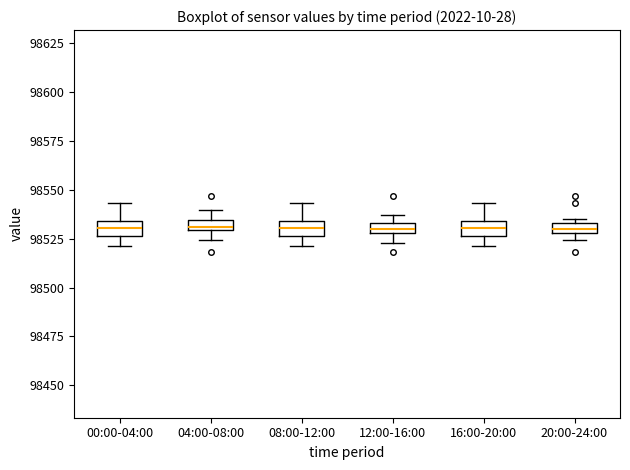

Where is the upper edge of the box for 20:00-24:00 on the y-axis? The values are not printed on the chart, so give them approximately, as read against the axis.

98535